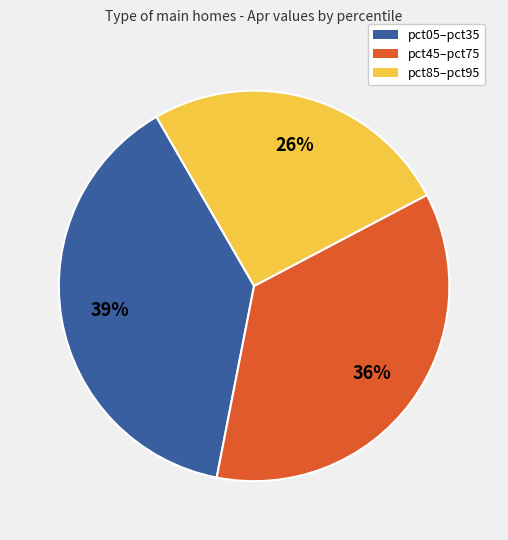

Does any single category account for the majority?

No